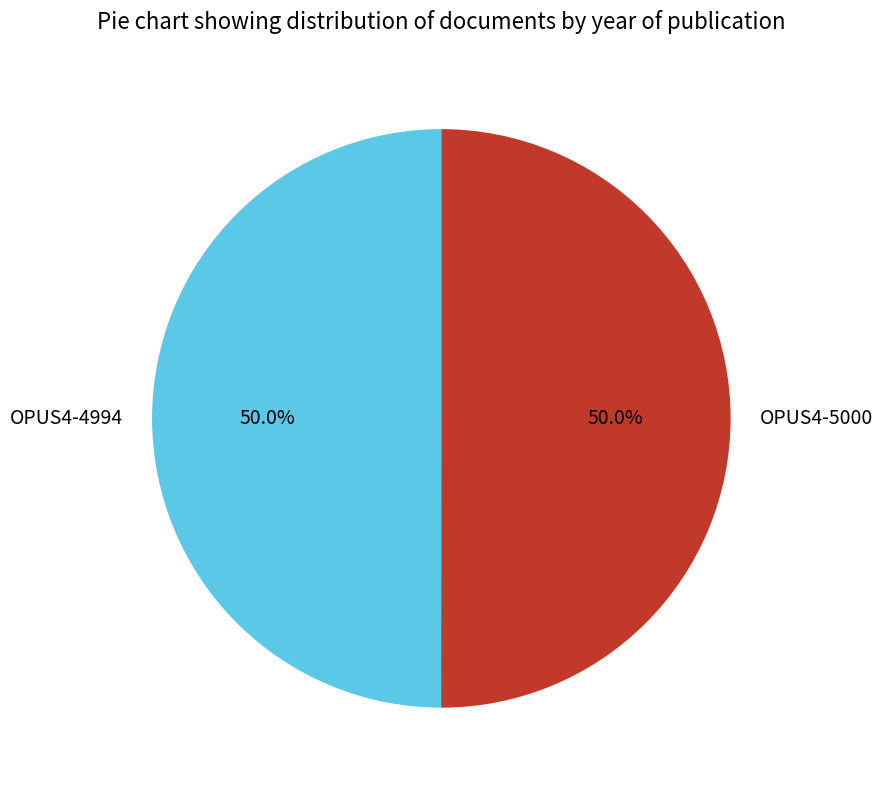

Count the number of slices in the pie.

2